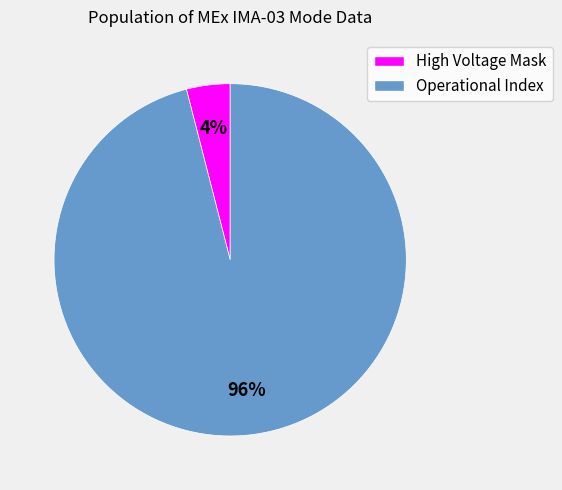

Which slice is the largest?

Operational Index